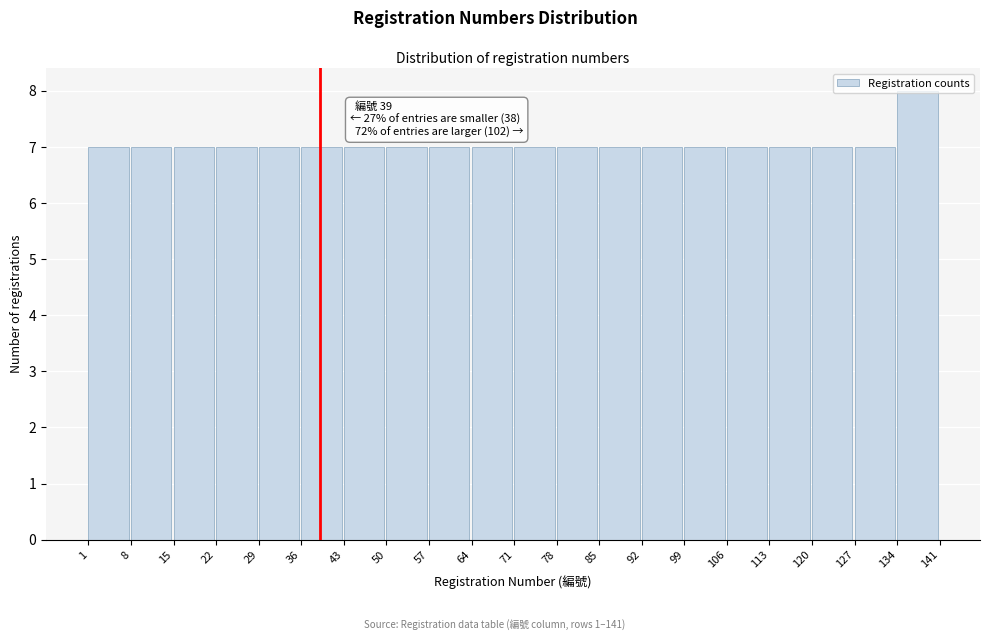

Over which range of the x-axis is the bar tallest?

134 to 141